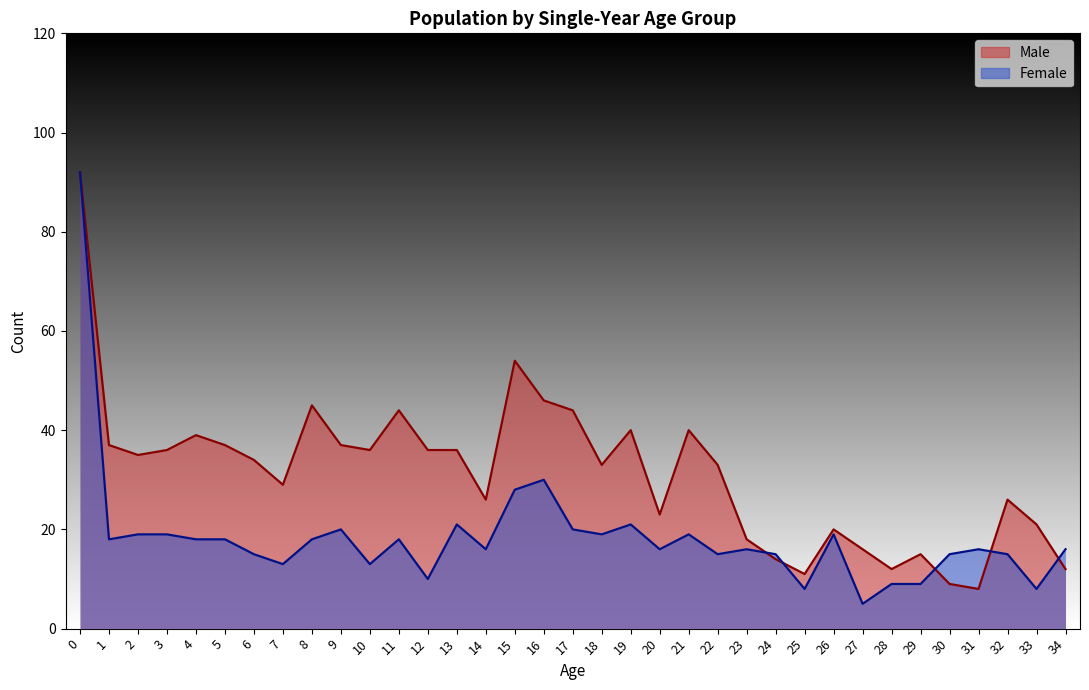

Which series has the largest total across all categories?

Male